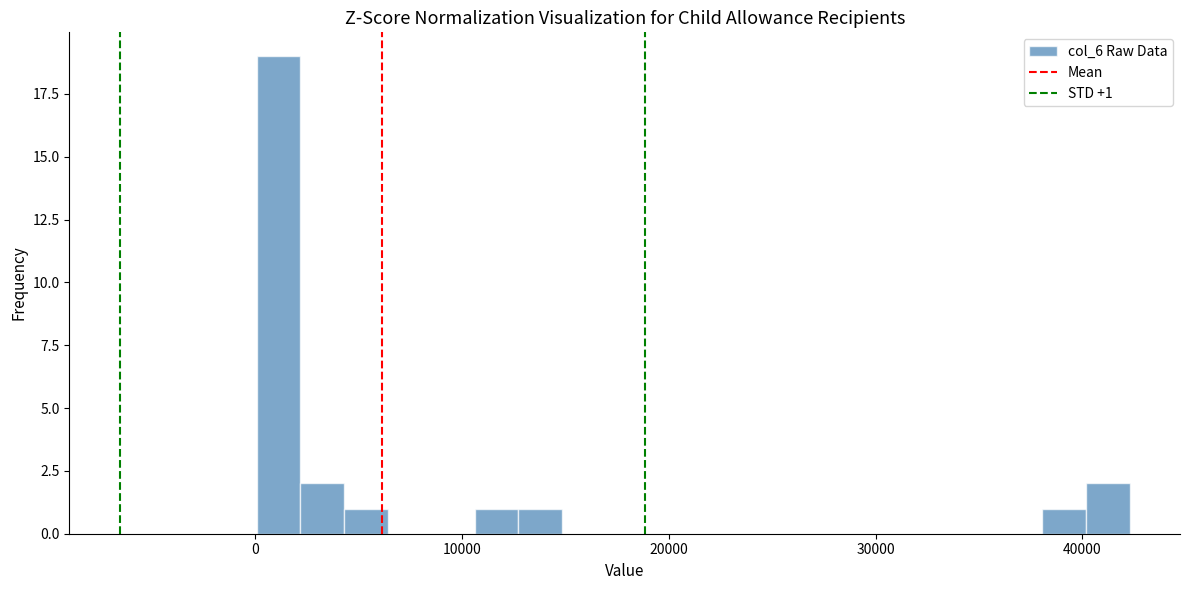

Read against the x-axis, roughly where is the centre of the tallest bar?

1000